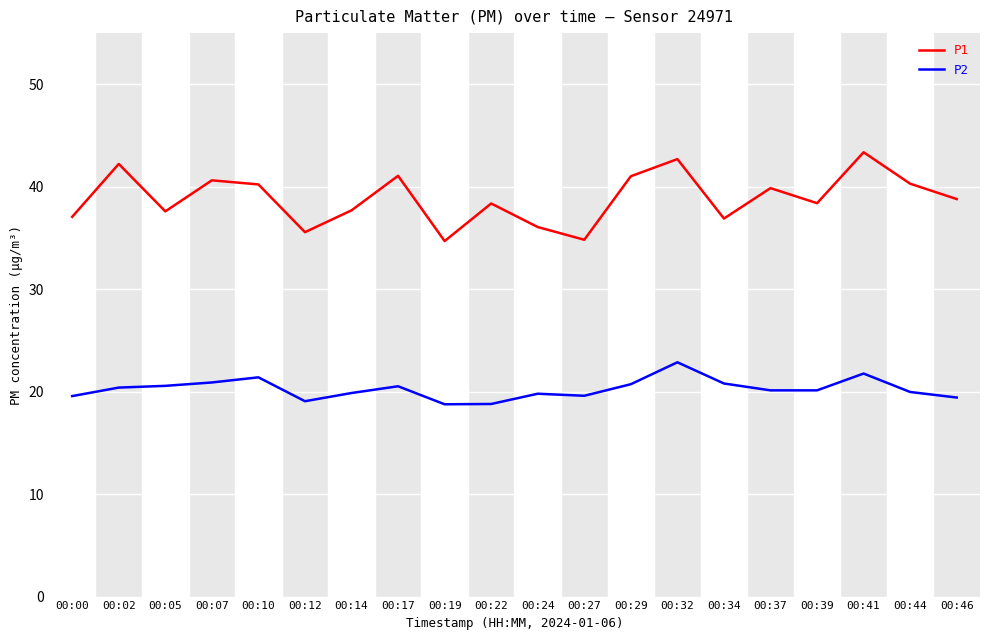

What is the difference between the P2 values at 00:19 and 00:41?

3.0